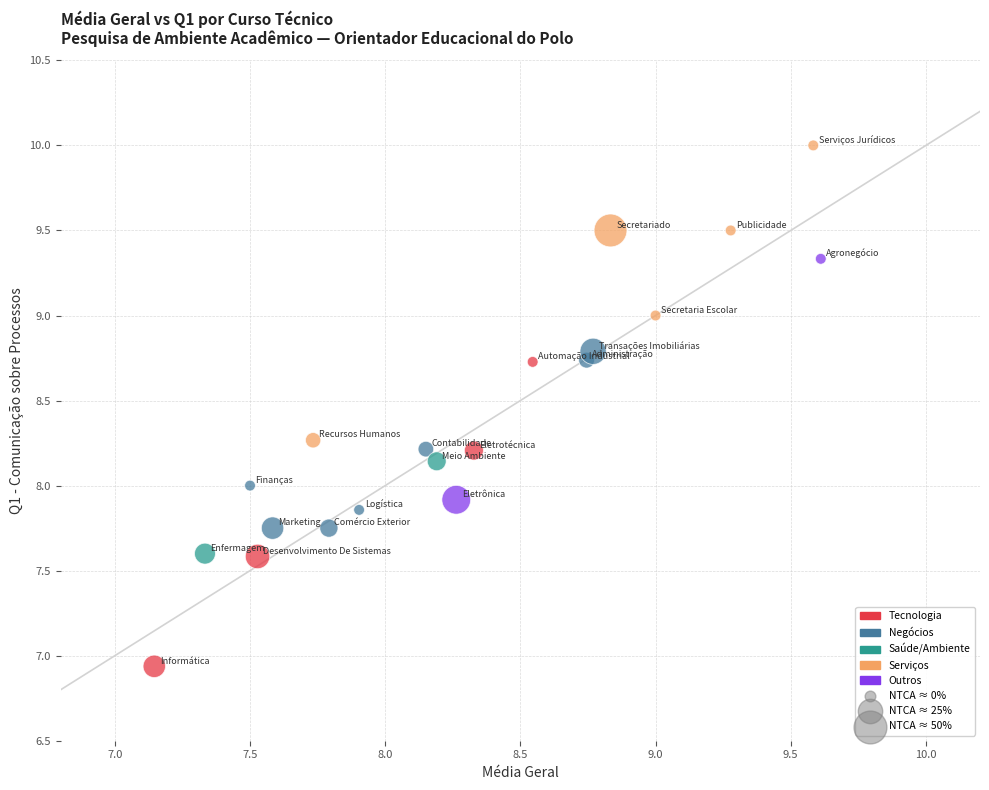

What is the range of X values (max minus min)?

2.5